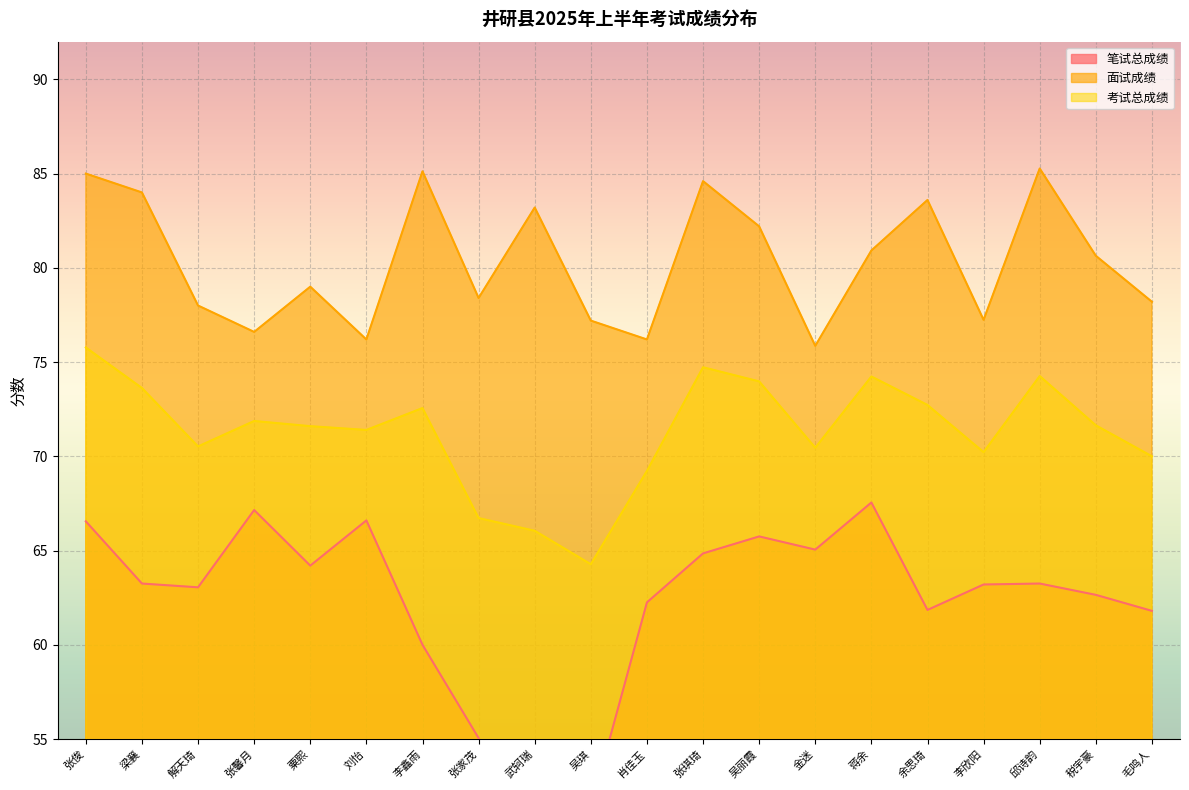

What is the average value of the 笔试总成绩 series?

62.2